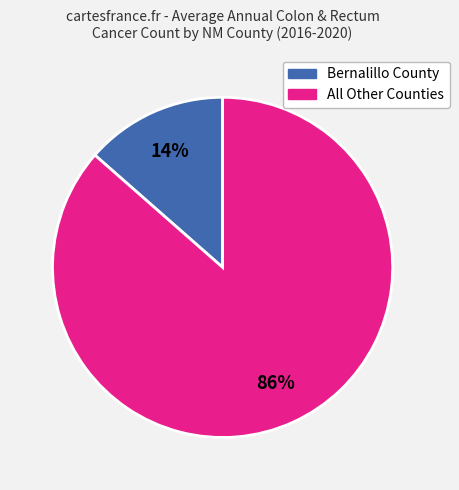

To the nearest percent, what is the average slice percentage?

50%